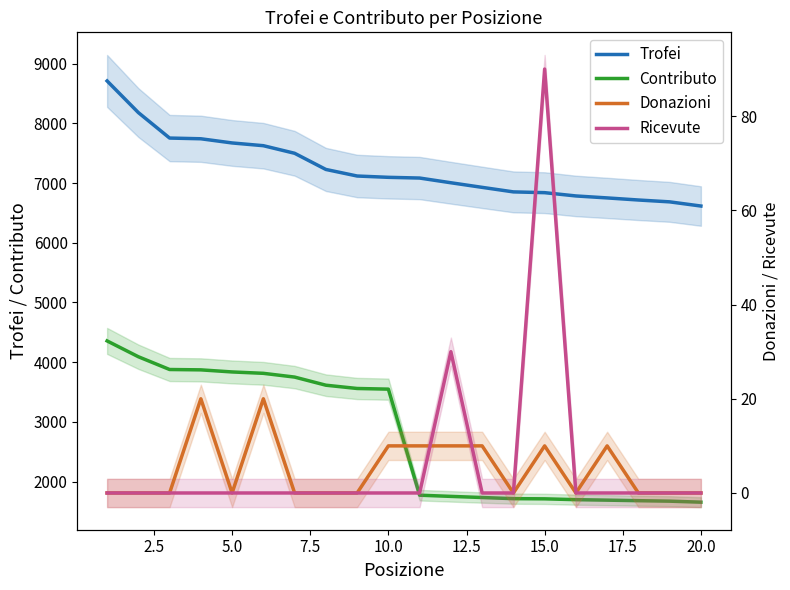

True or false: Contributo has more than 1 points higher than both neighbors.

False